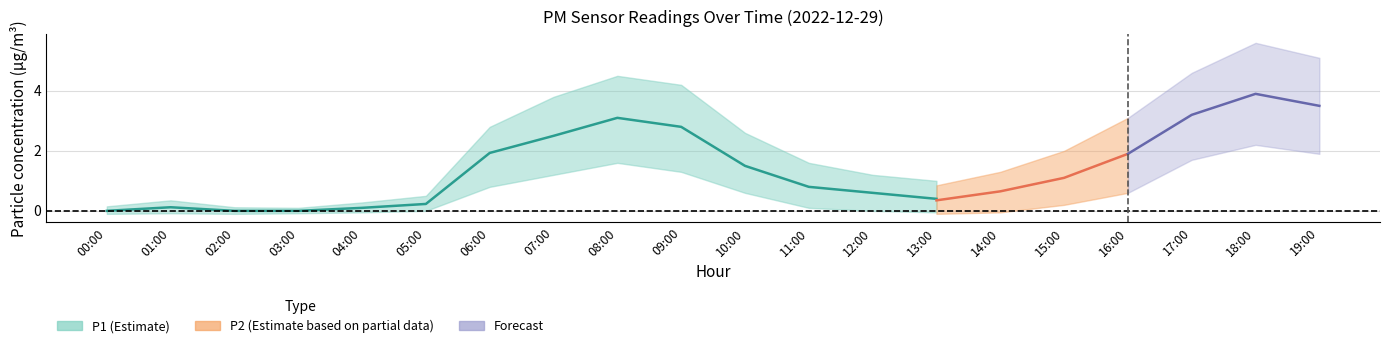

At which category does the chart reach its minimum across all series?

00:00